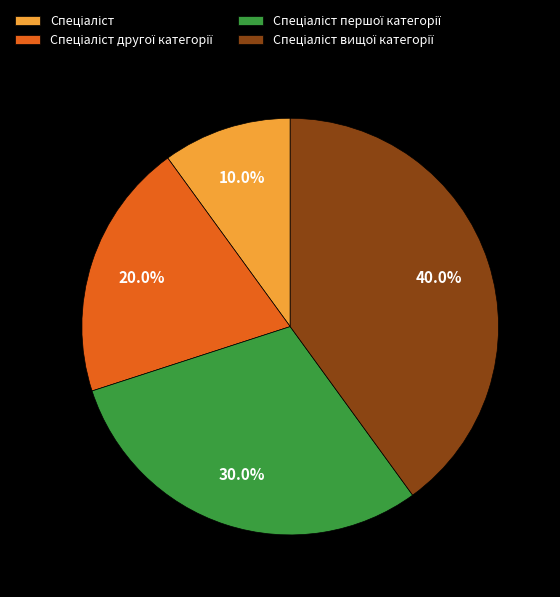

Is there a majority slice in this chart?

No